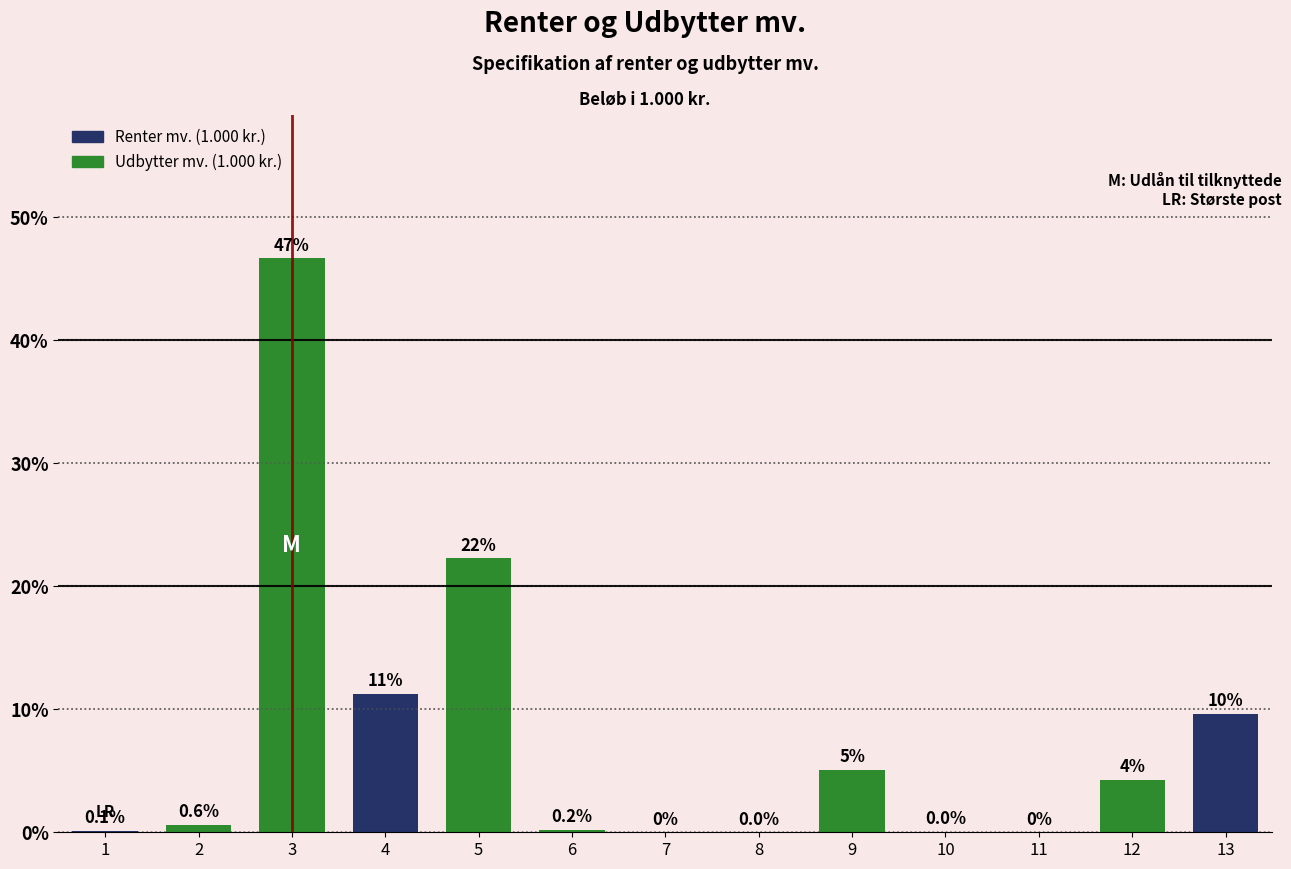

What is the maximum value shown in the chart?

46.6